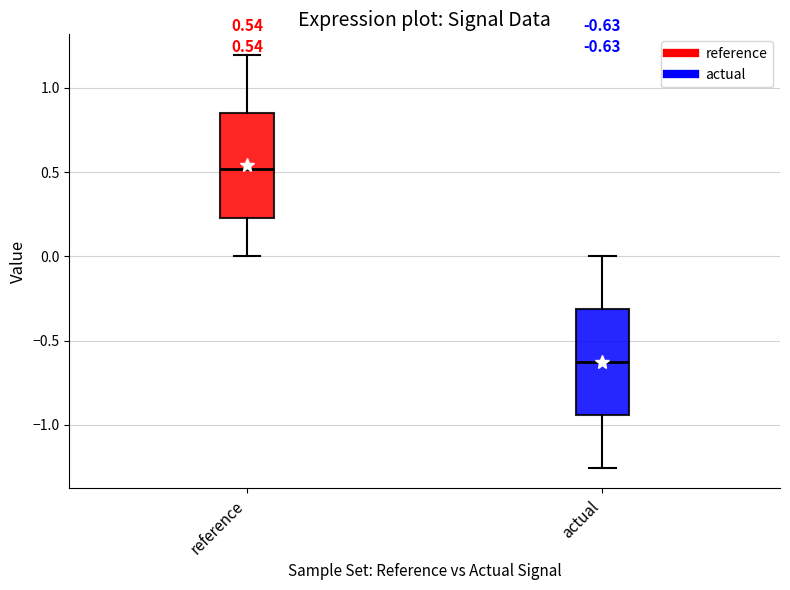

Which box has the lowest median line?

actual